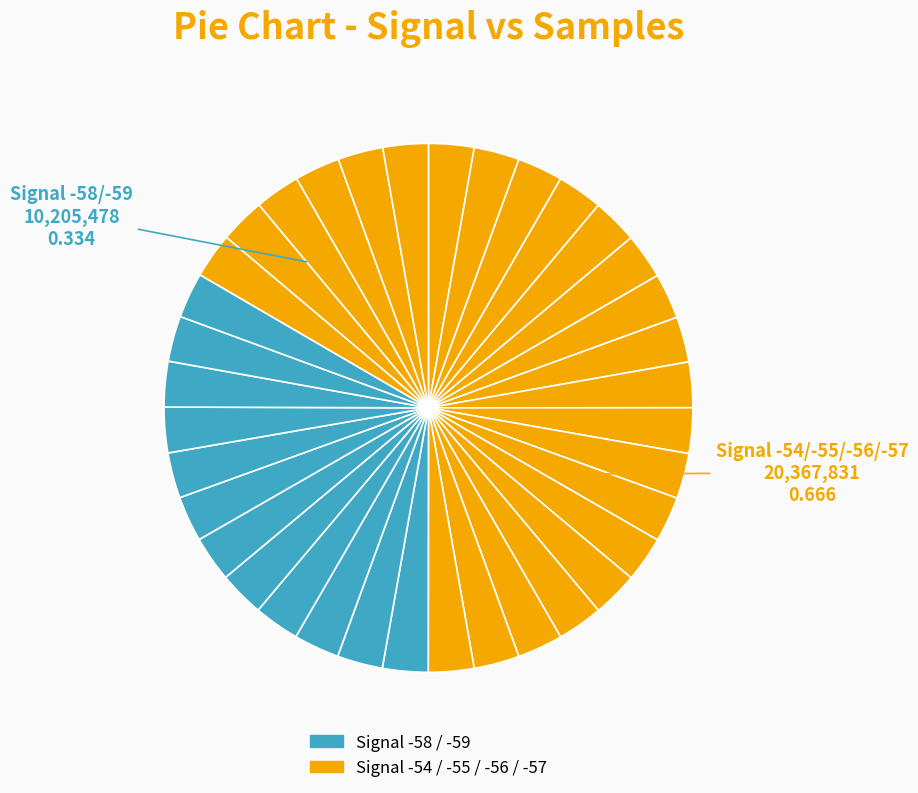

Is there a majority slice in this chart?

No